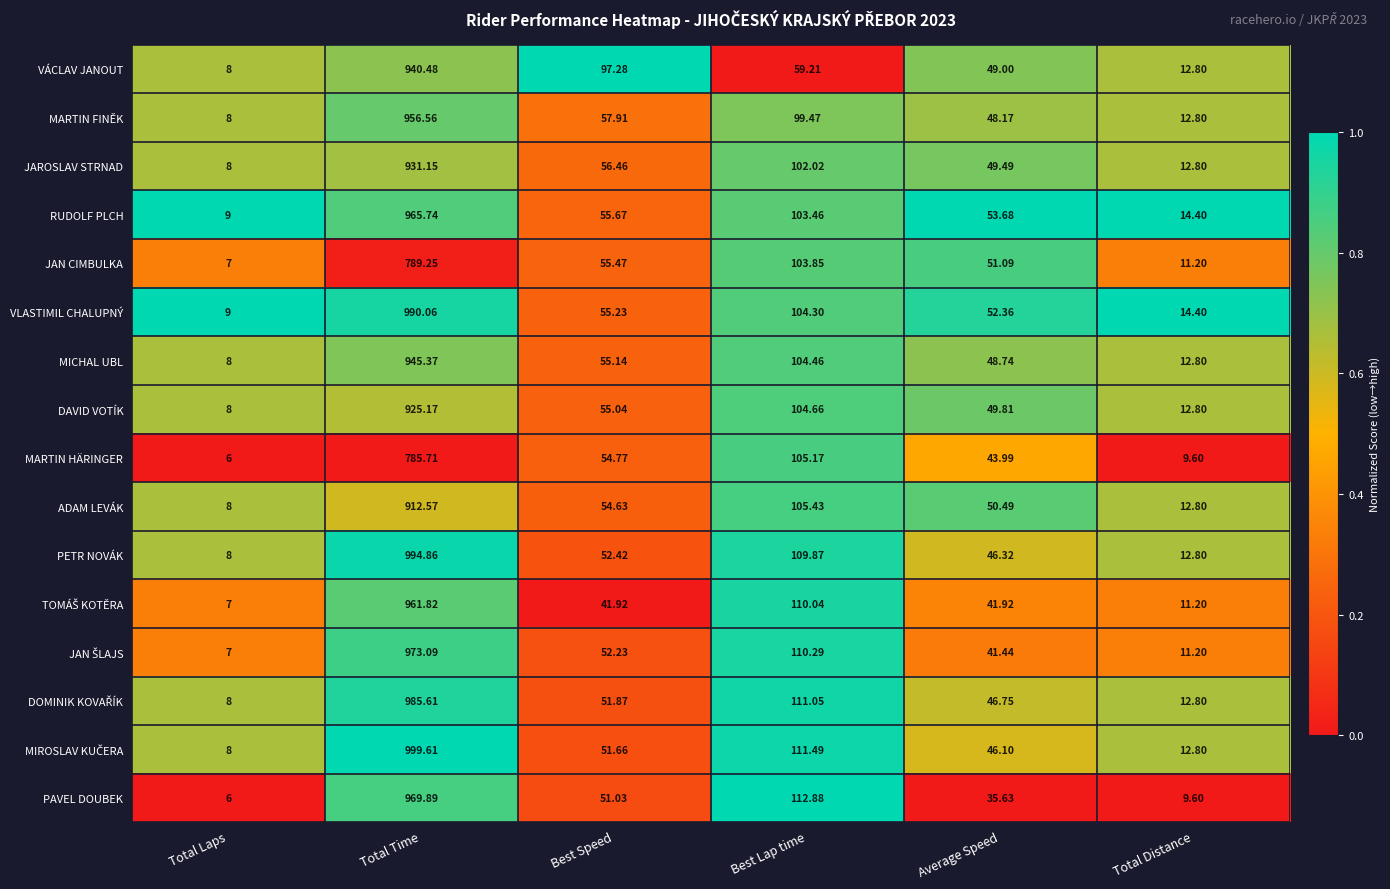

Which series changed the most between Average Speed and Total Distance?

JAN CIMBULKA